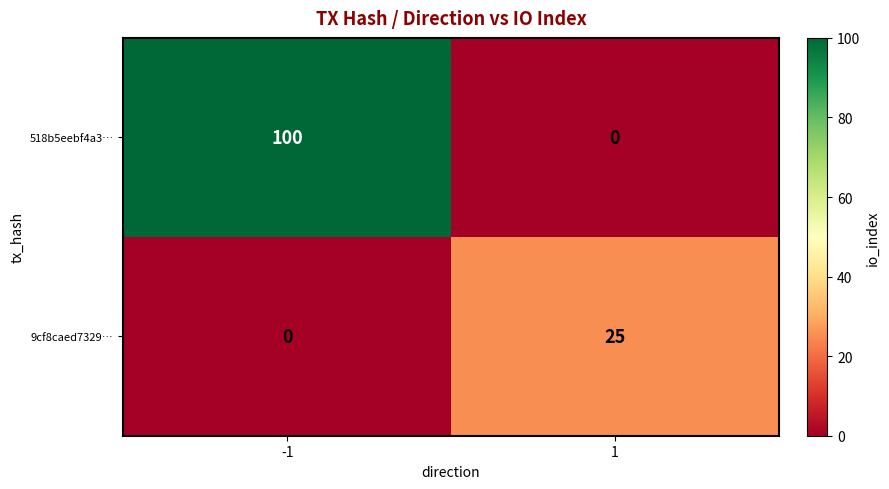

Reading left to right, extract all data points from this chart.

518b5eebf4a3…: -1=100	1=0
9cf8caed7329…: -1=0	1=25